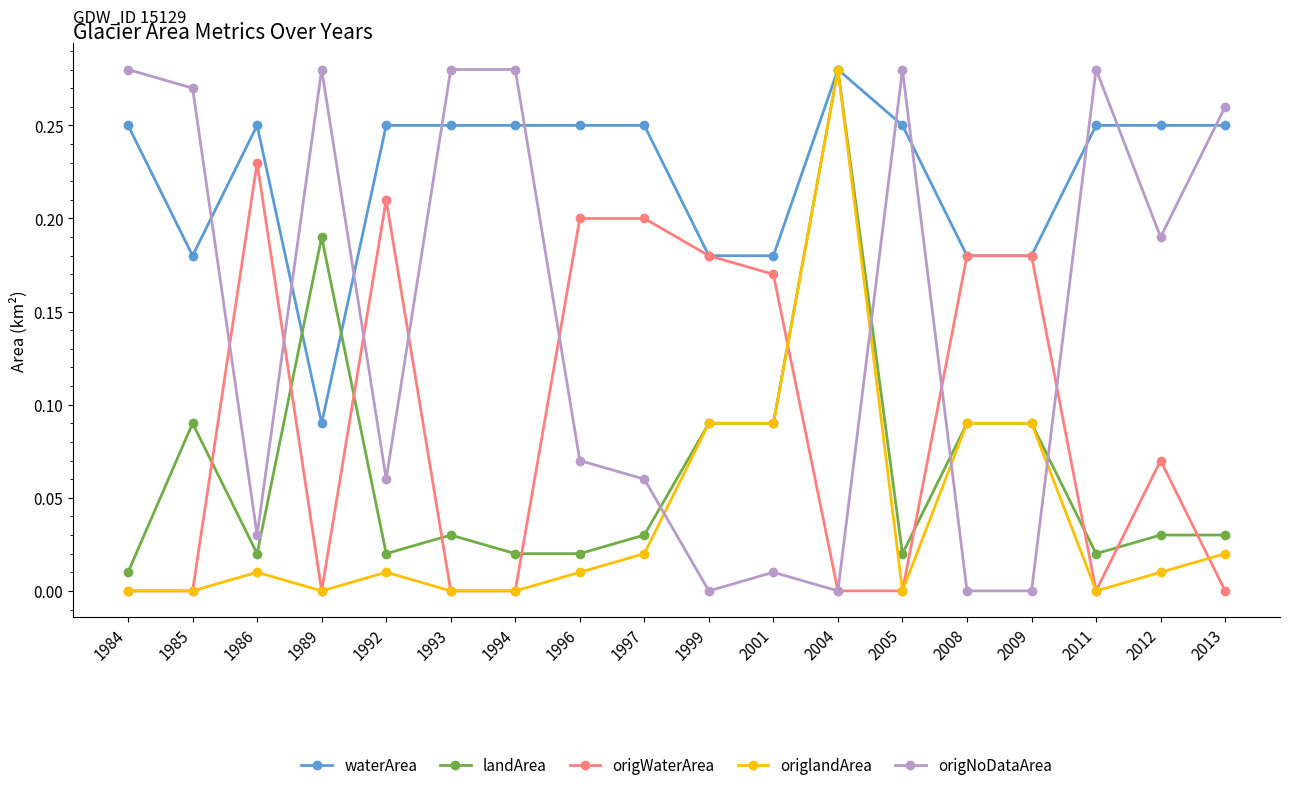

Which series has the largest total across all categories?

waterArea